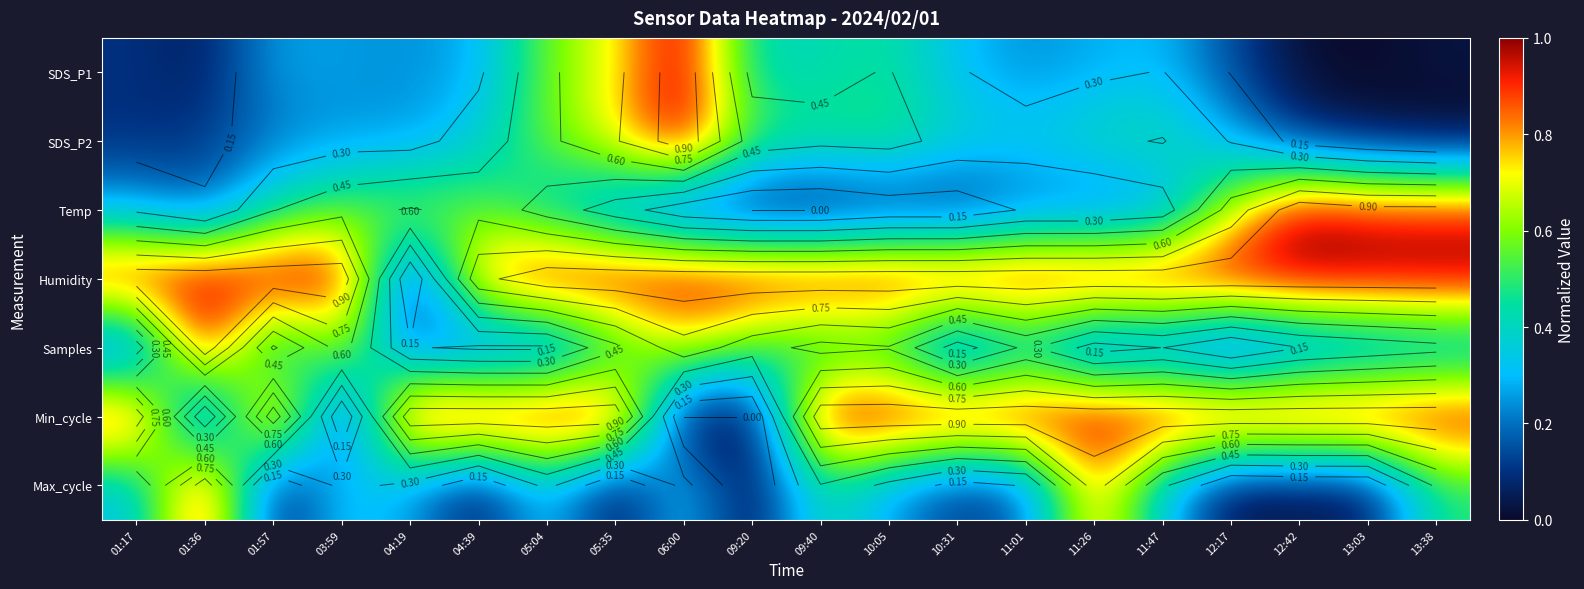

The Humidity series shows 1.0 at 13:03. True or false?

True